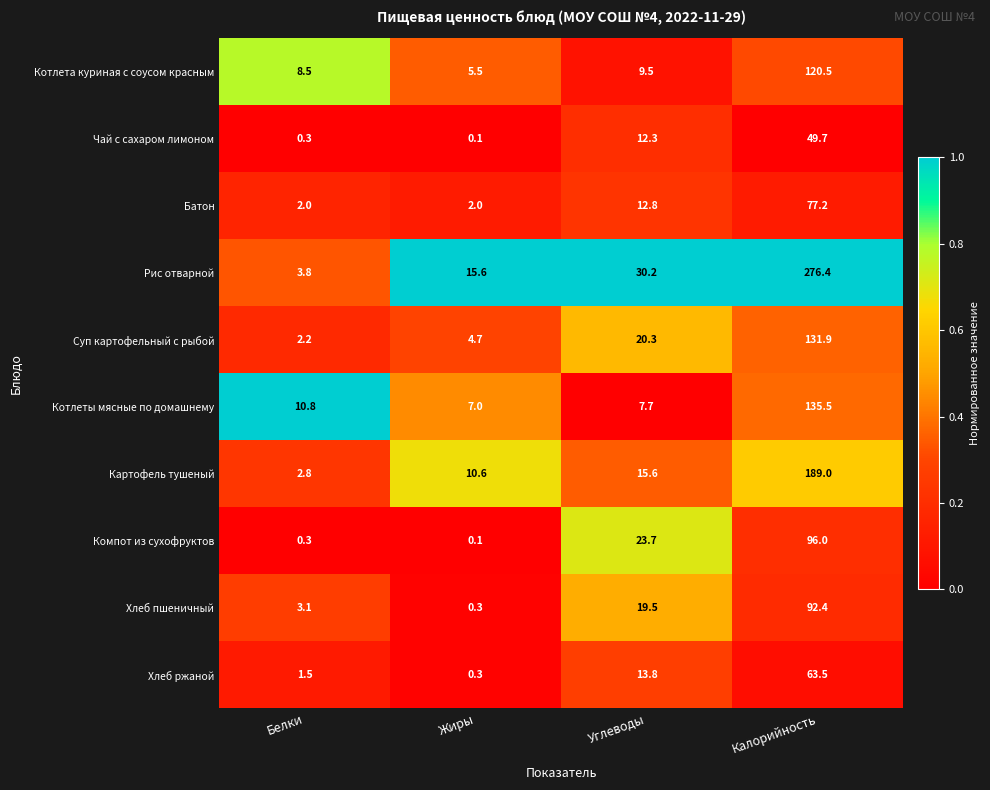

Where is Суп картофельный с рыбой nearest to the value 67?

Углеводы